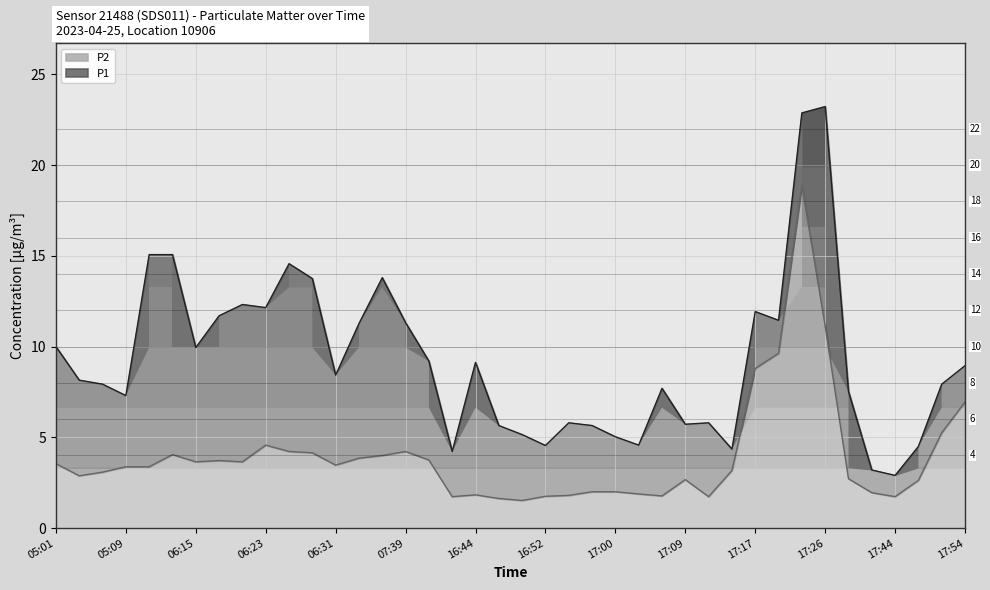

Reading left to right, list all the values displayed in this chart.

P1: 10.0	8.2	7.9	7.3	15.1	15.1	9.9	11.7	12.3	12.2	14.6	13.8	8.4	11.3	13.8	11.3	9.2	4.2	9.1	5.7	5.2	4.5	5.8	5.7	5.0	4.6	7.7	5.7	5.8	4.3	11.9	11.4	22.9	23.2	7.5	3.2	2.9	4.5	7.9	8.9
P2: 3.5	2.9	3.1	3.4	3.4	4.0	3.6	3.7	3.6	4.6	4.2	4.2	3.5	3.9	4.0	4.2	3.8	1.7	1.8	1.6	1.5	1.8	1.8	2.0	2.0	1.9	1.8	2.7	1.7	3.2	8.8	9.6	18.9	11.1	2.7	1.9	1.7	2.6	5.2	7.0